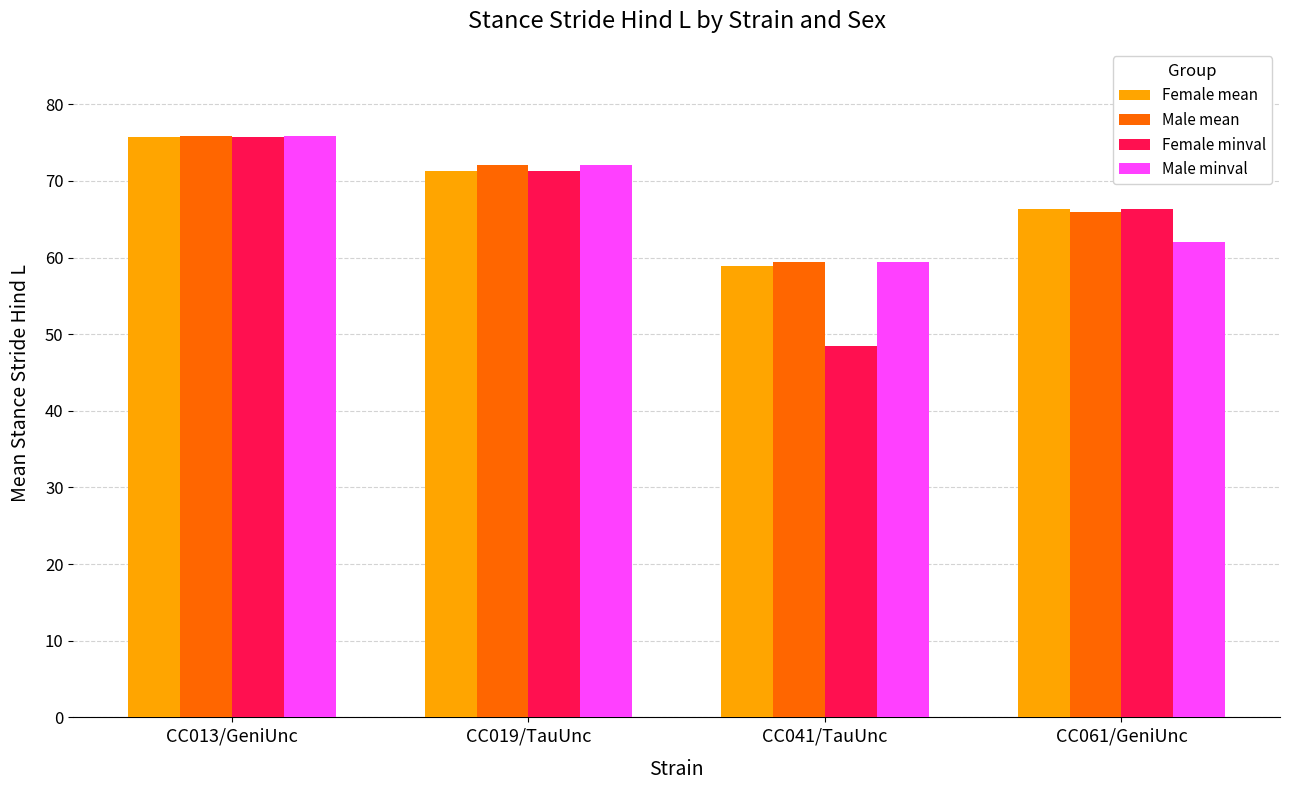

Which label corresponds to the largest value in the chart?

CC013/GeniUnc